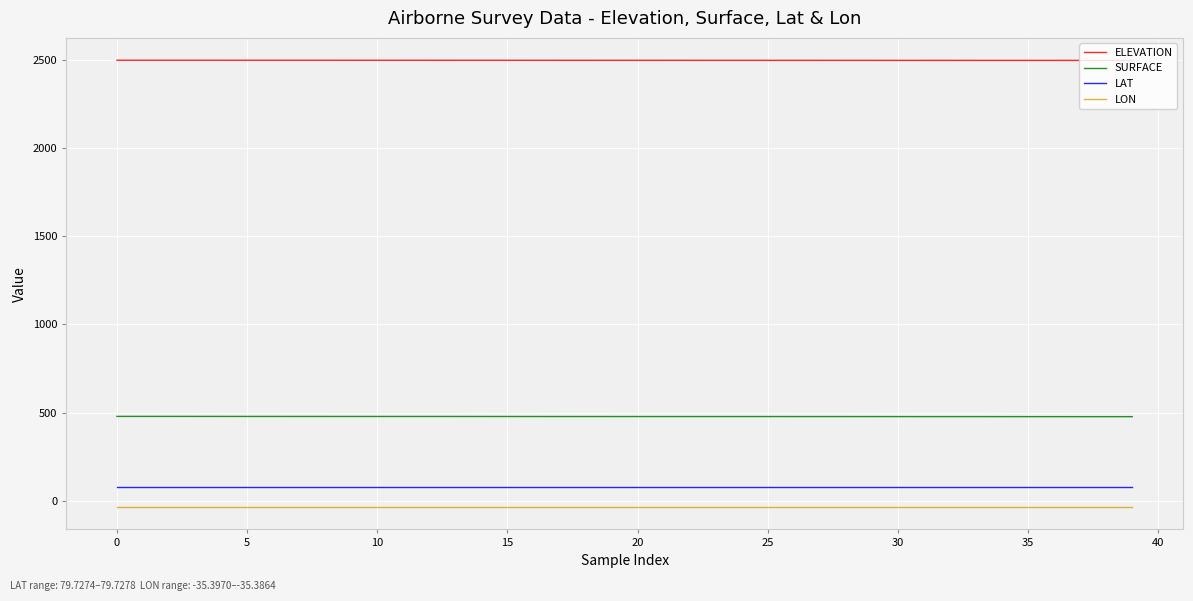

How many lines are shown in the chart?

4